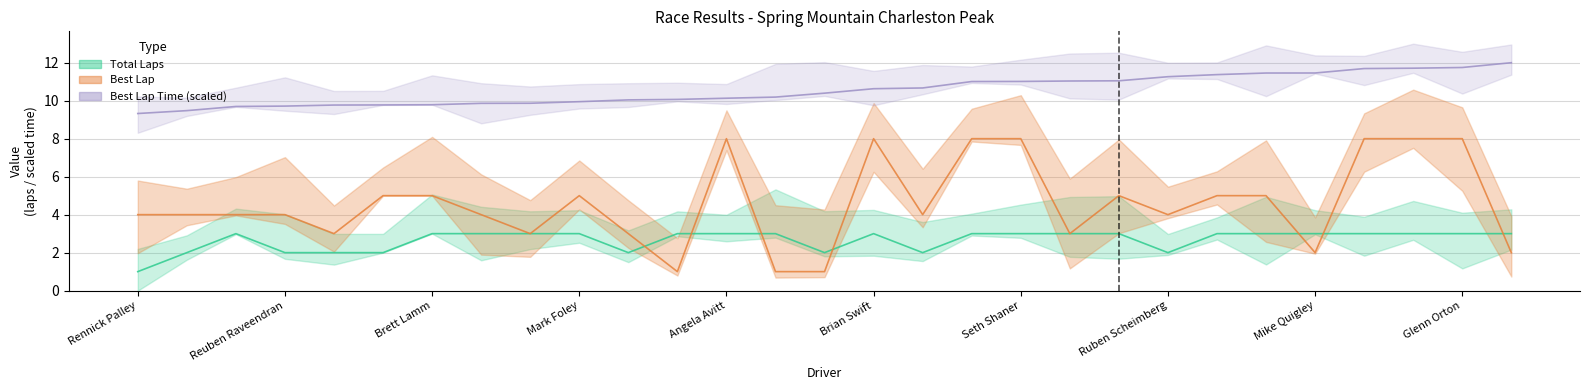

Where do Total Laps and Best Lap first cross each other?

Nathan Apelbaum and Terry Van Noy